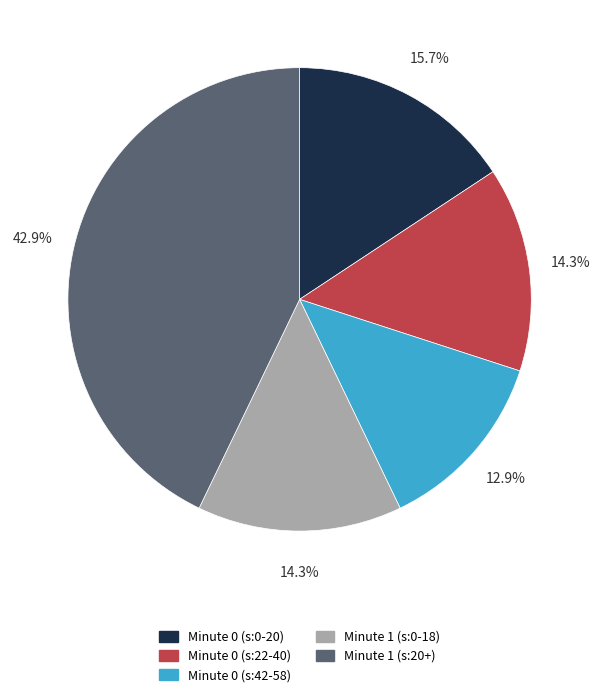

How many segments does this pie chart have?

5